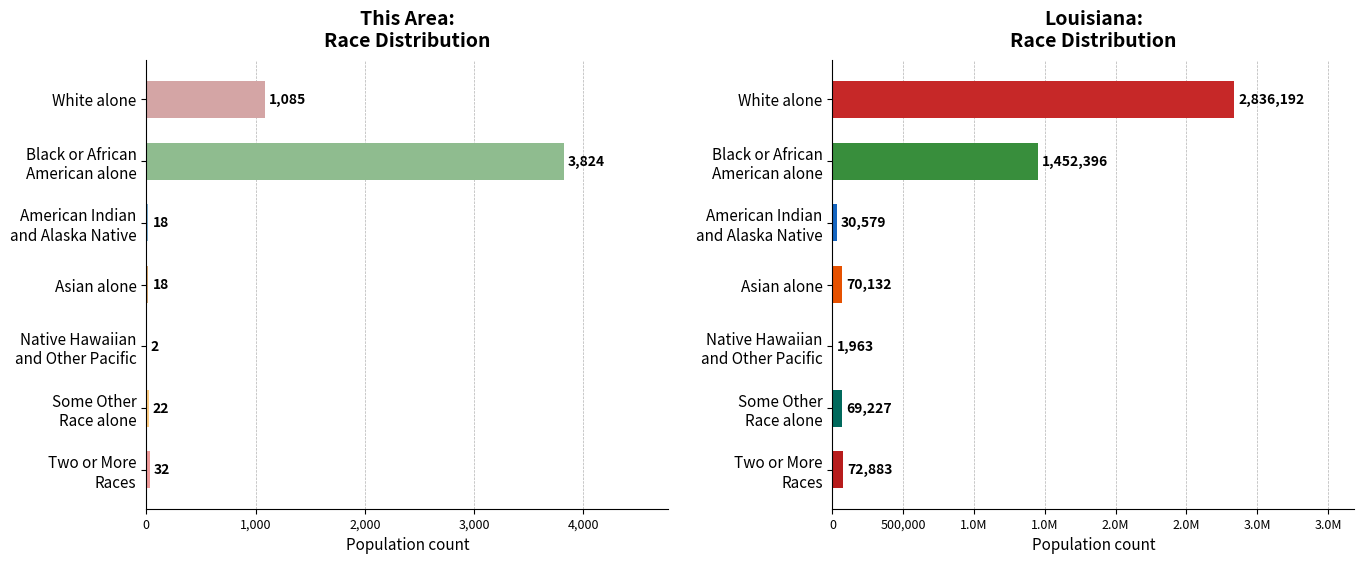

What is the label of the 6th bar from the left?

Some Other
Race alone